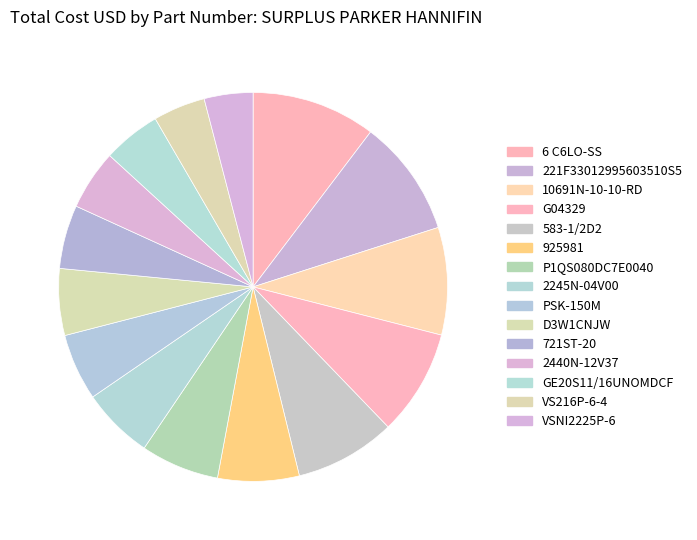

How much of the chart is everything except VS216P-6-4?

95.7%